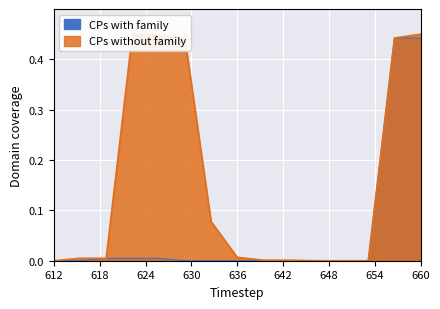

True or false: CPs with family has a value of 0.2 at 612.

False